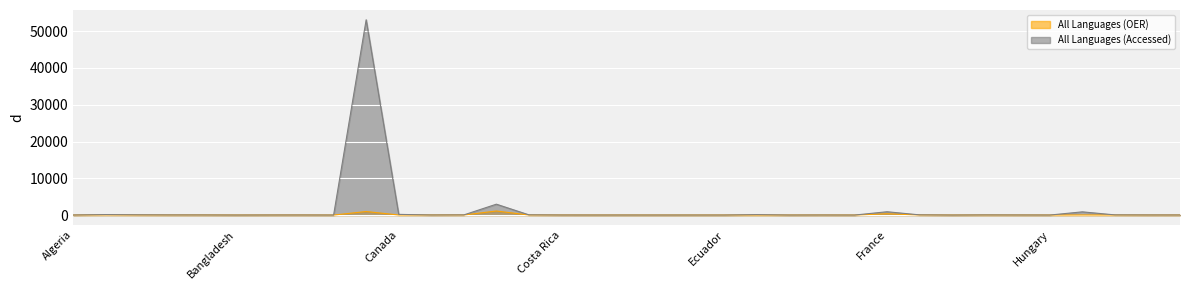

What is the label of the 31st point from the right?

Austria